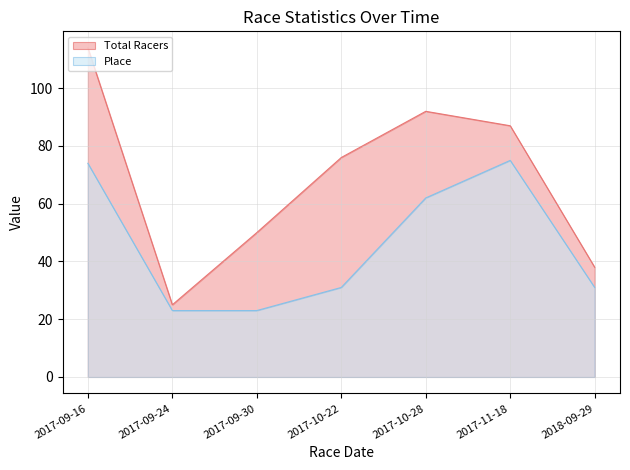

Reading left to right, list all the values displayed in this chart.

Total Racers: 114	25	50	76	92	87	38
Place: 74	23	23	31	62	75	31